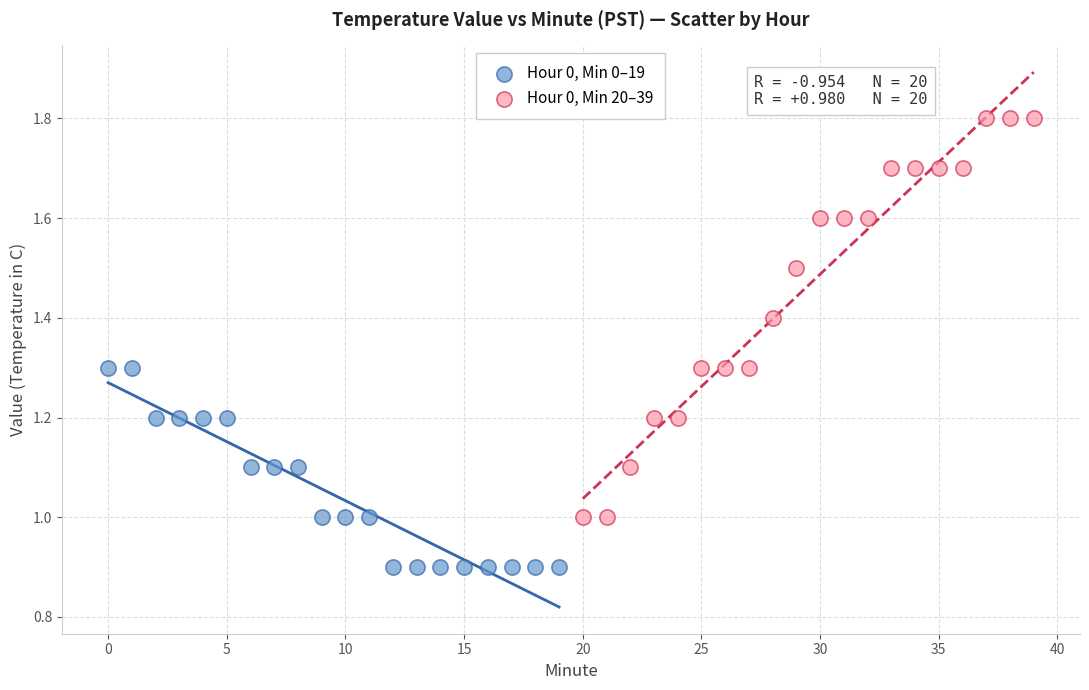

Which series reaches the minimum Y coordinate?

Hour 0, Min 0–19